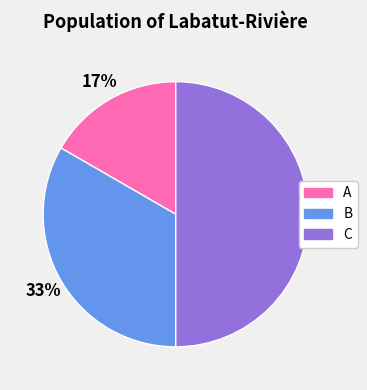

To the nearest percent, what is the combined percentage of B and A?

50%